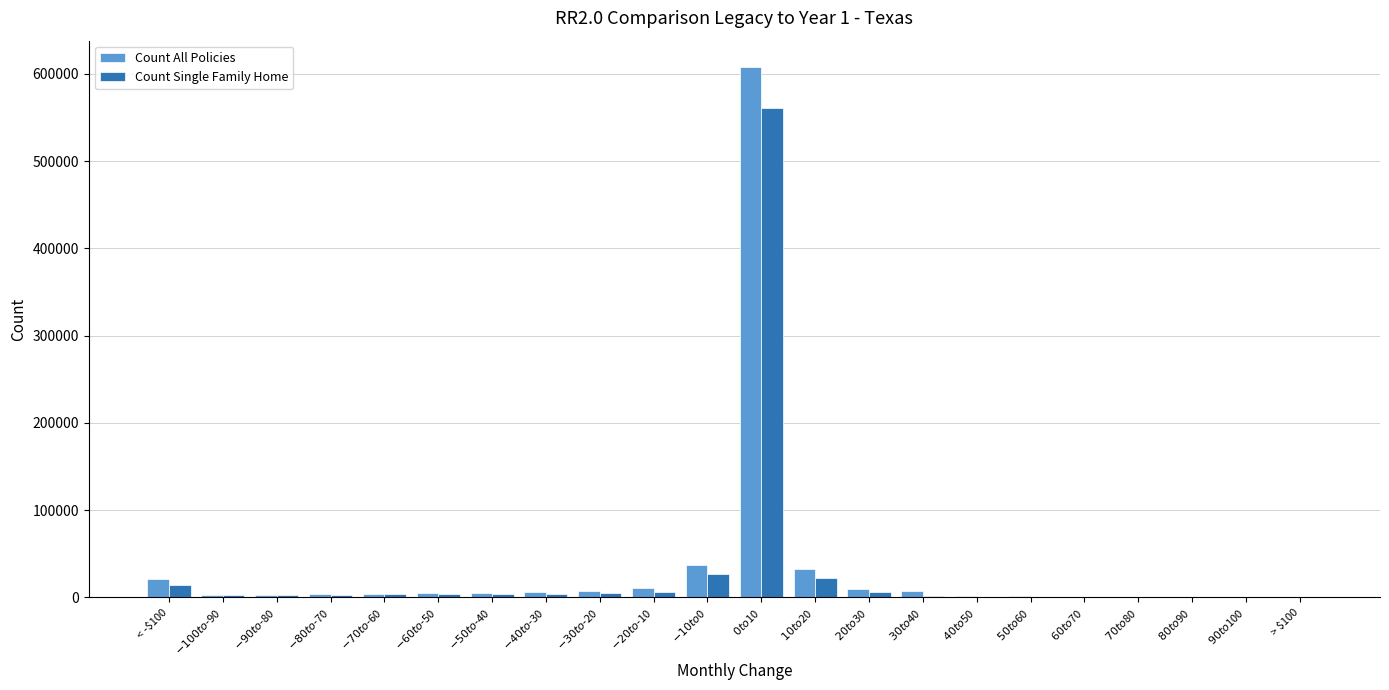

What is the sum of all Count All Policies values?

768537